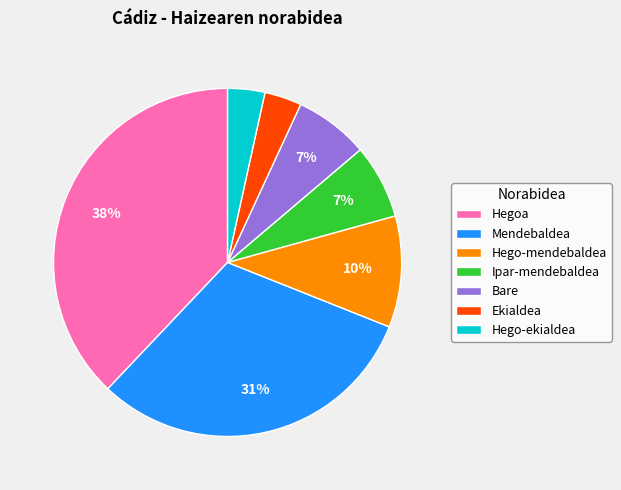

To the nearest percent, what is the combined percentage of Bare and Mendebaldea?

38%